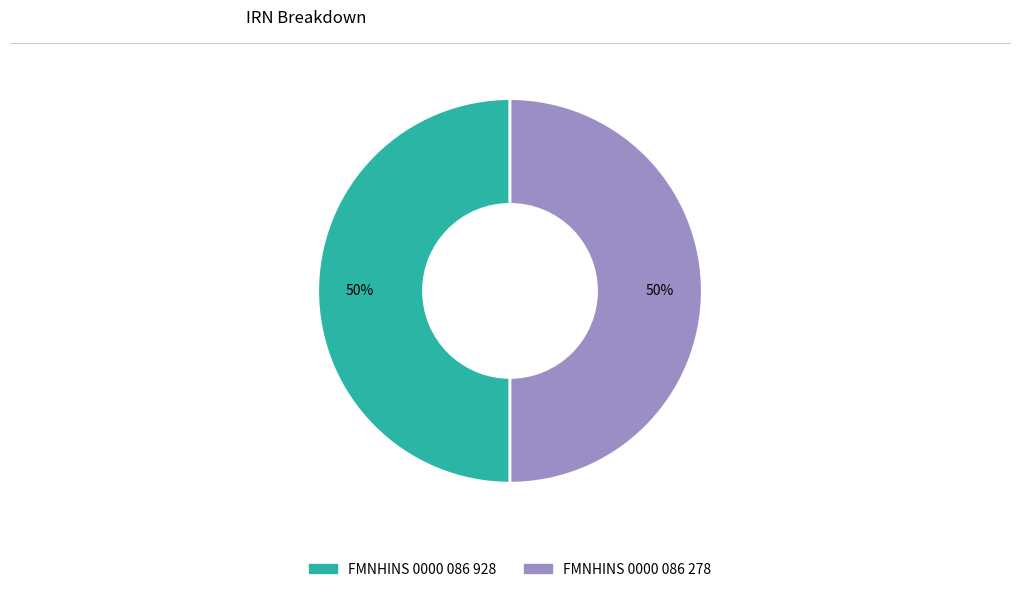

How many slices are in this pie chart?

2